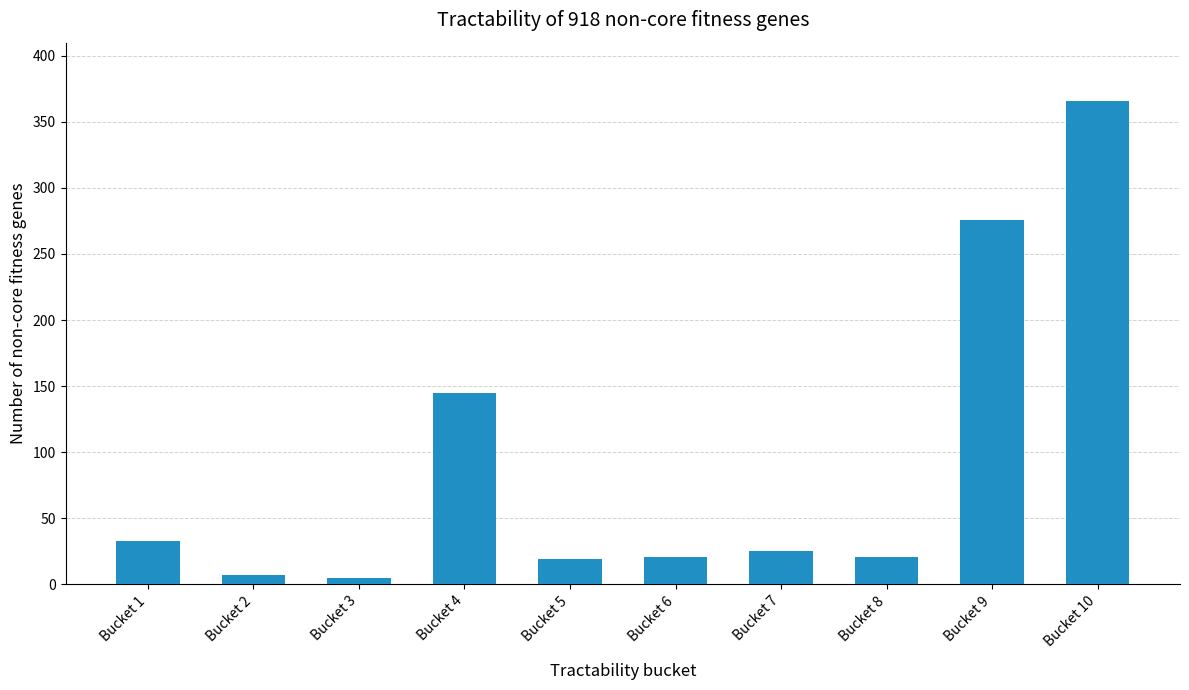

What is the average value?

92